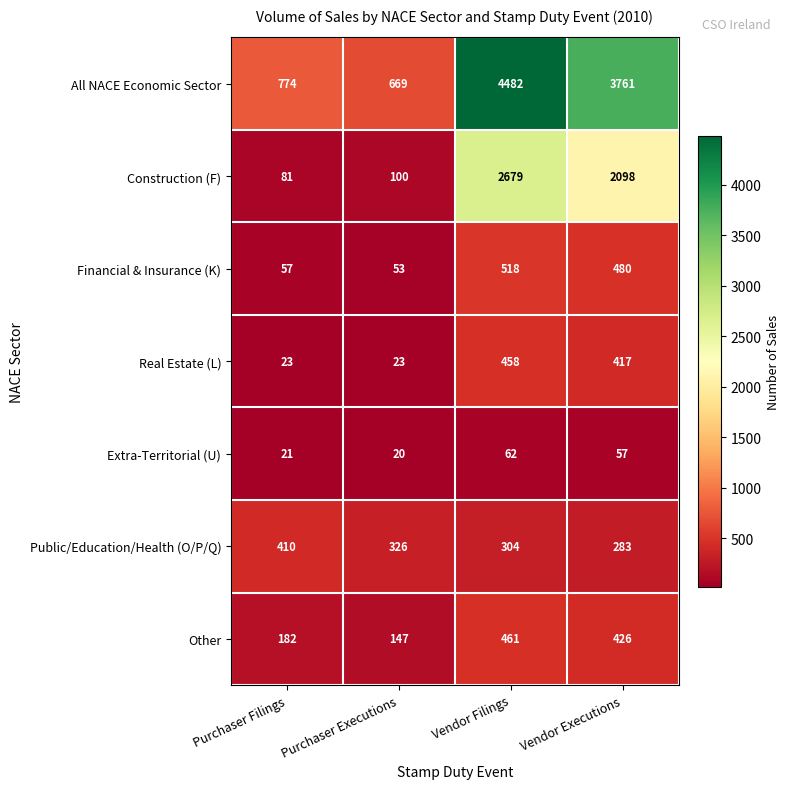

Is it true that All NACE Economic Sector equals 897 at Purchaser Executions?

False